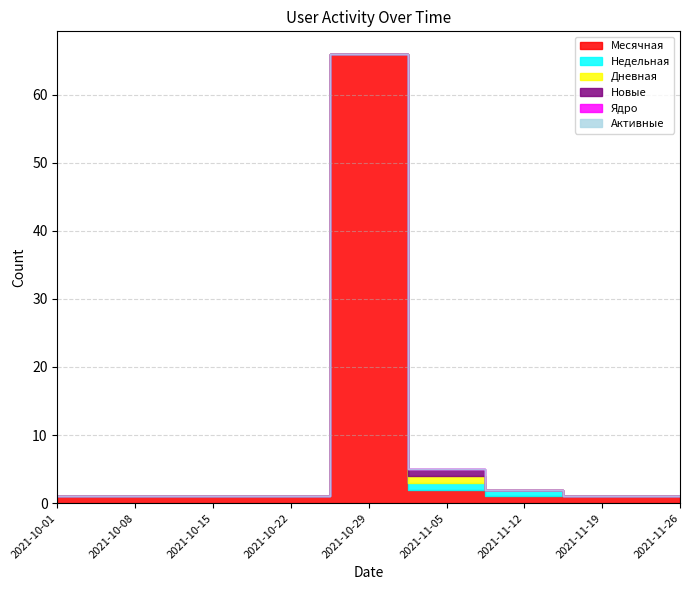

True or false: Дневная has a value of 0 at 2021-11-26.

False